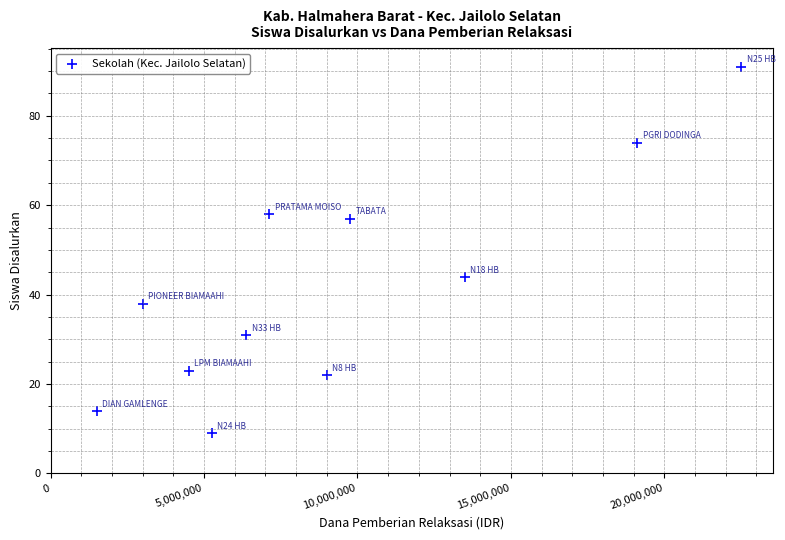

What Y value in the scatter plot is closest to 50?

44